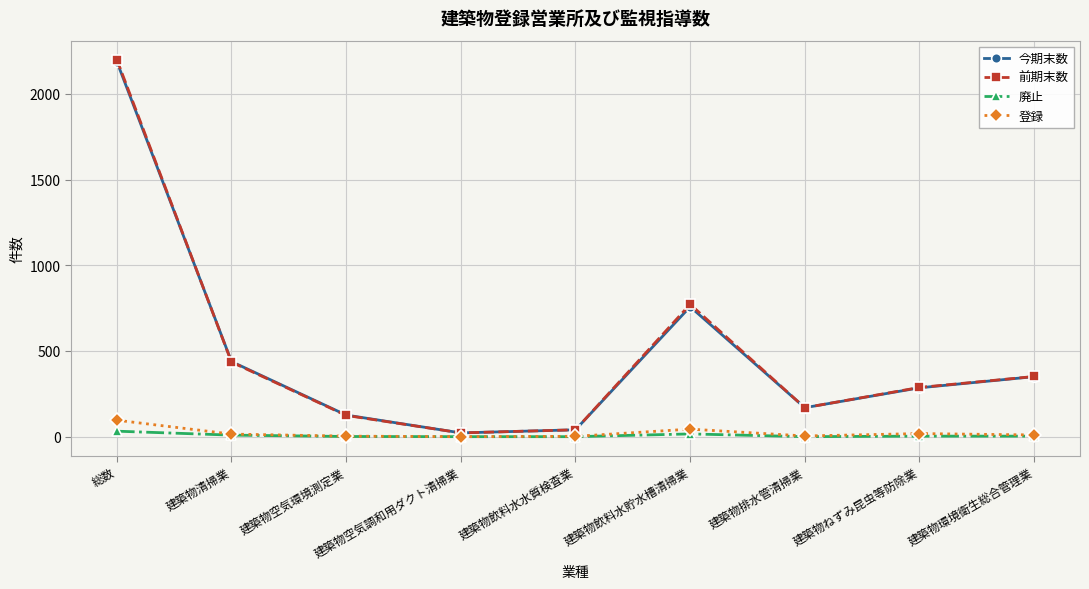

Does the chart have visible grid lines?

Yes